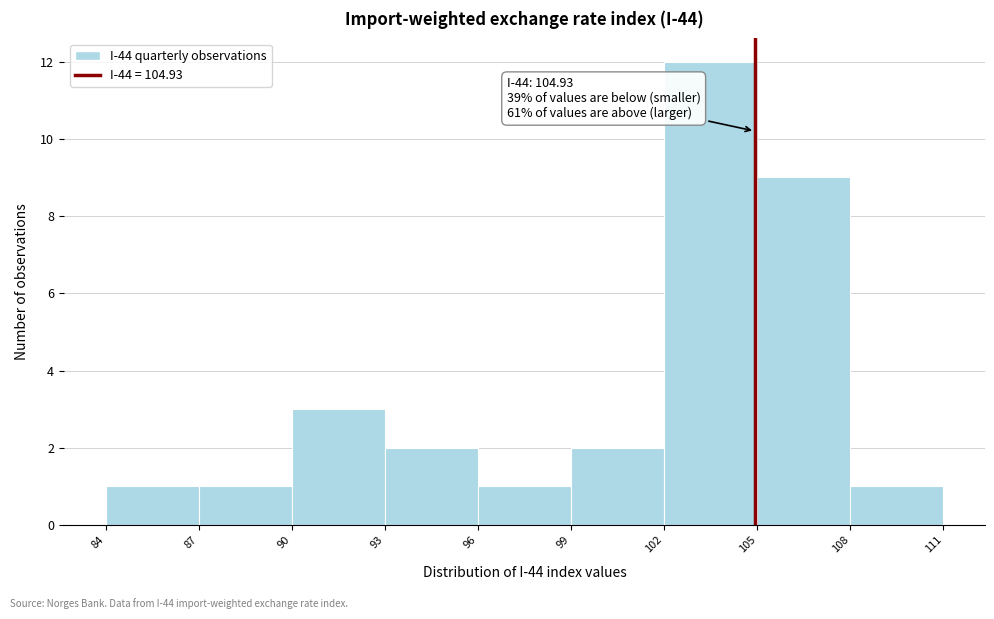

Over which range of the x-axis is the bar tallest?

102 to 105